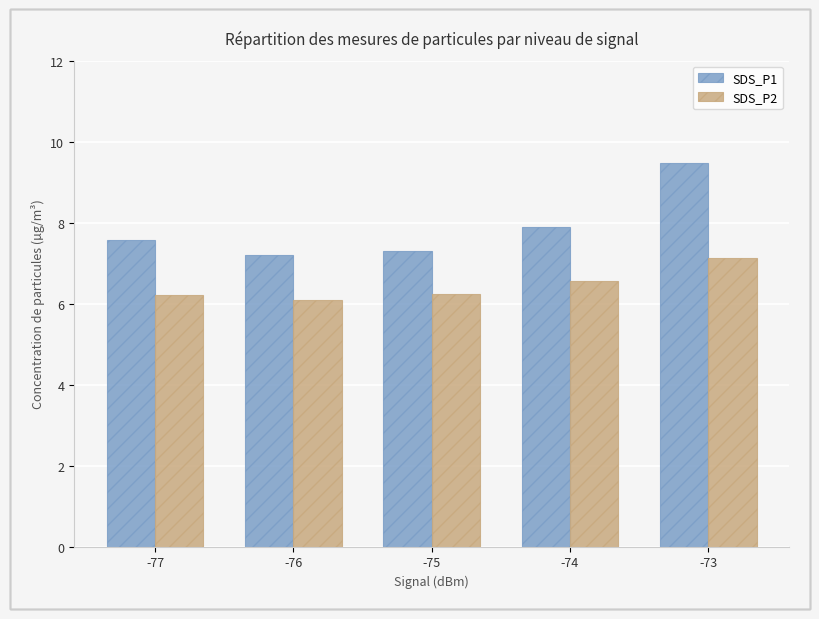

What is the greatest value displayed?

9.5